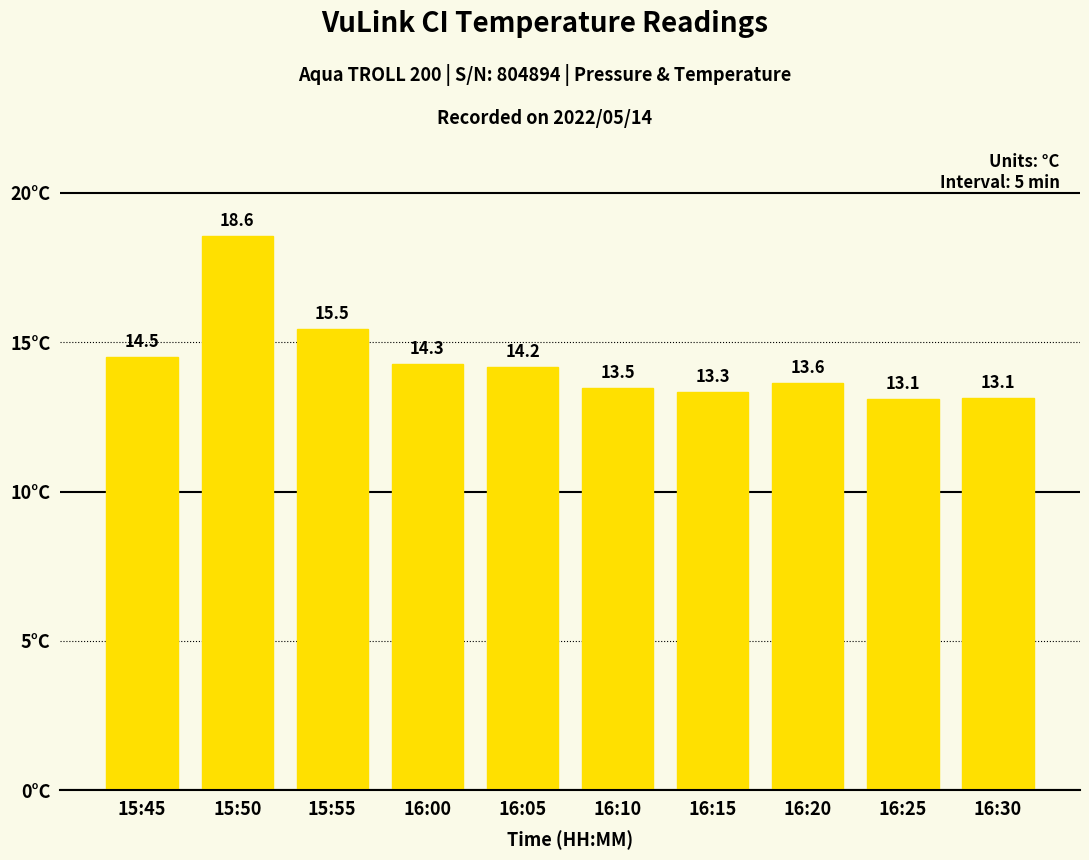

What is the maximum value shown in the chart?

18.6